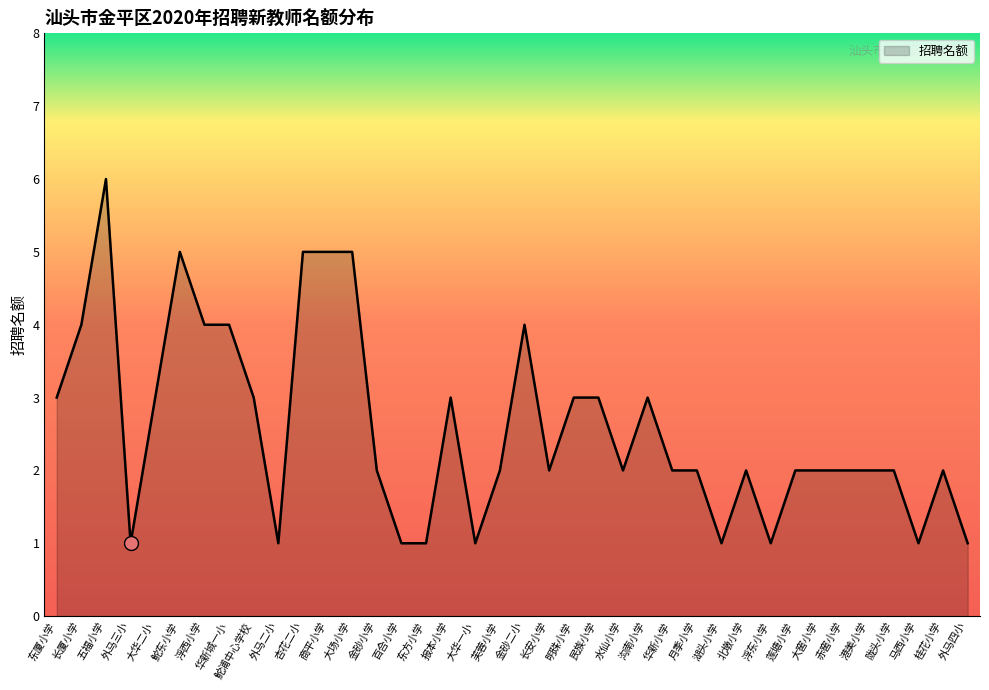

Where does the data first go above 2?

东厦小学